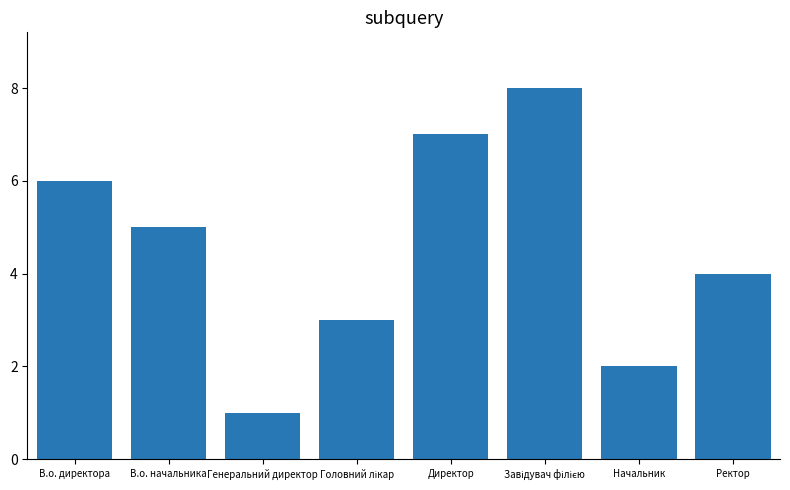

What is the smallest value displayed?

1